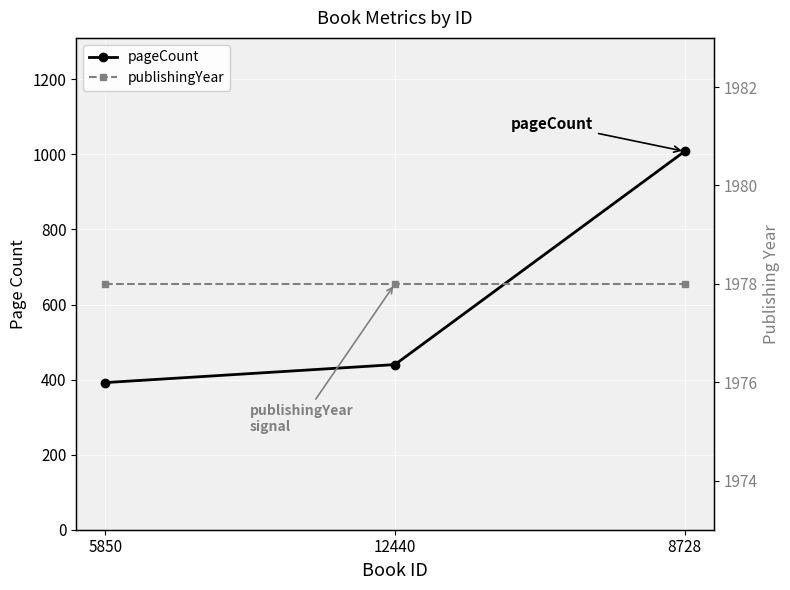

What position from the left is 8728?

3